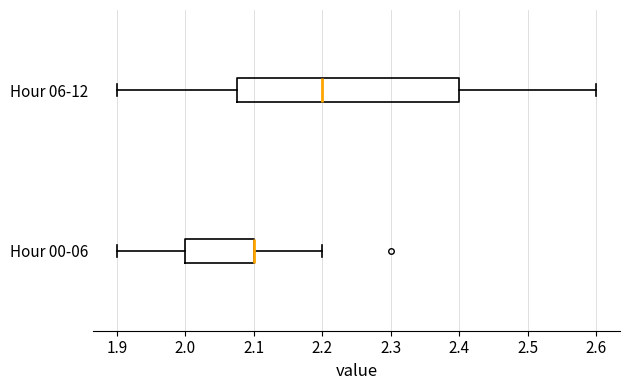

Where is the left edge of the box for Hour 06-12 on the x-axis? The values are not printed on the chart, so give them approximately, as read against the axis.

2.08